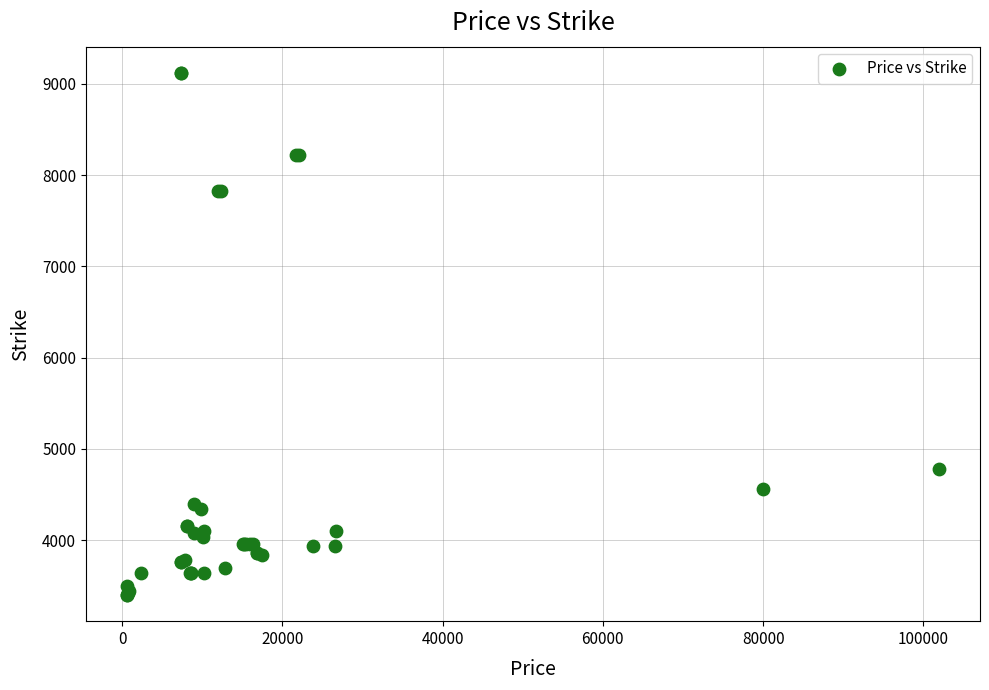

What Y value in the scatter plot is closest to 6260?

4780